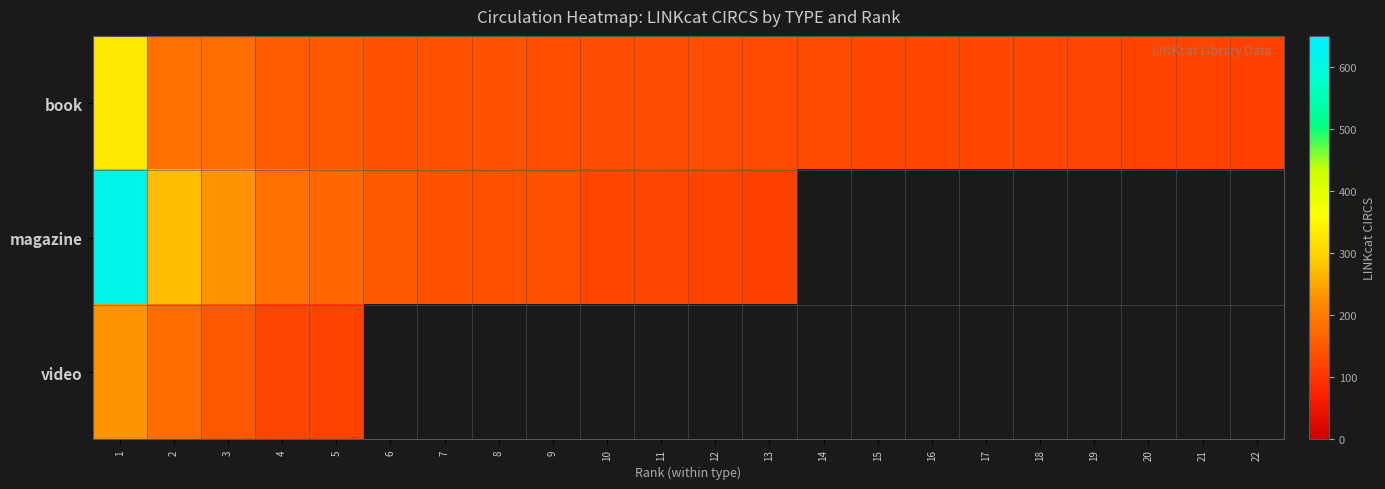

Which series has the widest spread of values?

magazine